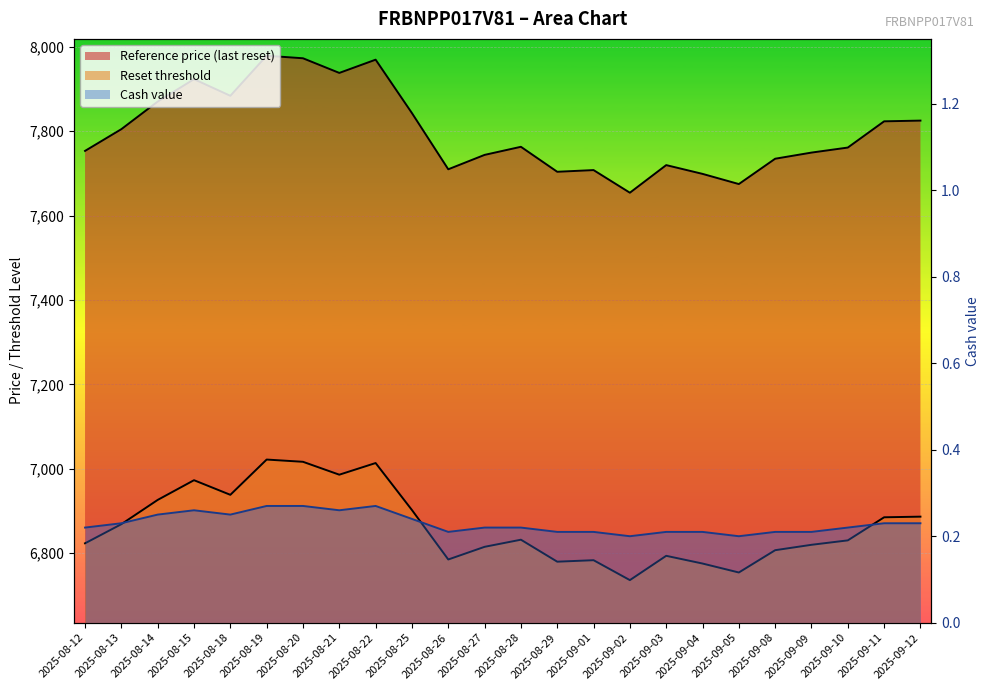

What are all the series names shown in the legend?

Reset threshold, Reference price (last reset), Cash value